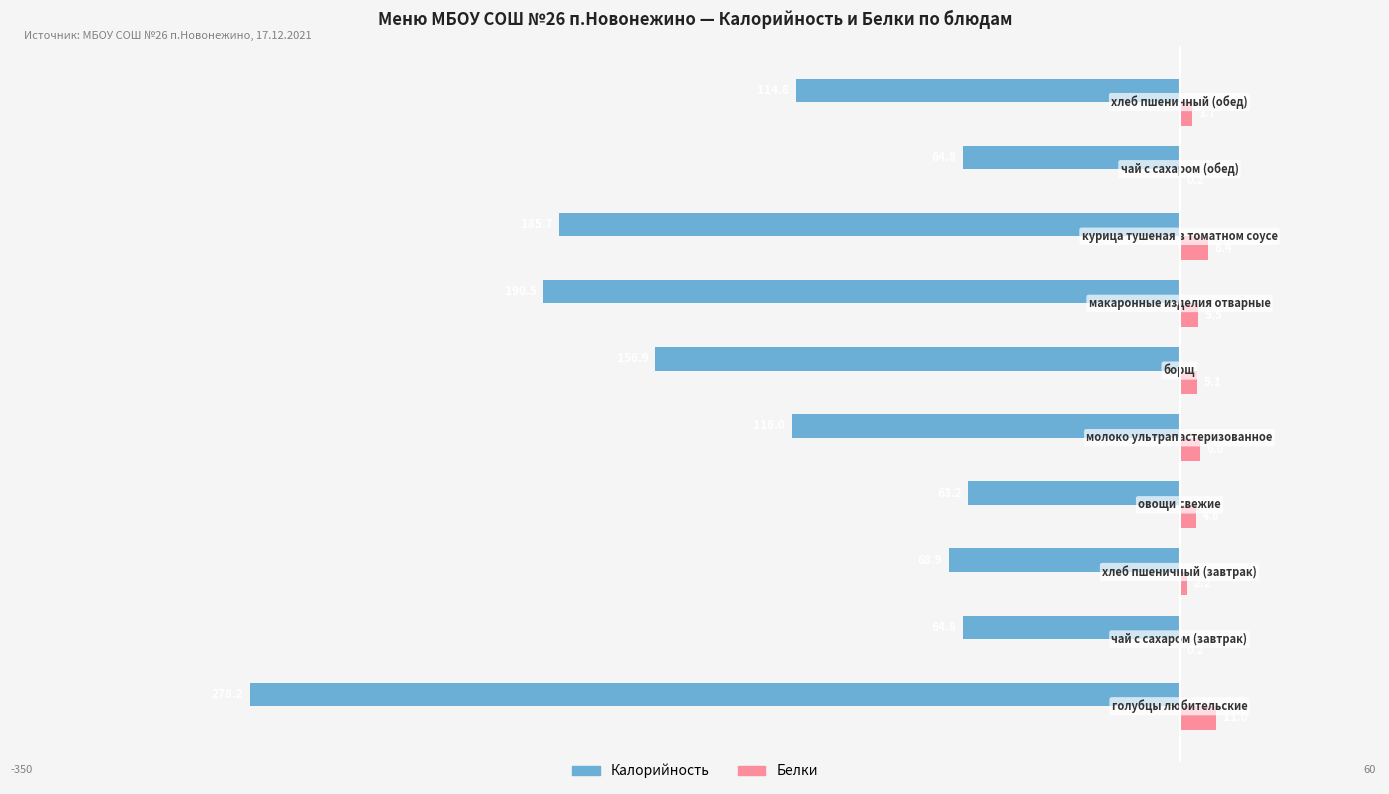

What are all the series names shown in the legend?

Калорийность, Белки